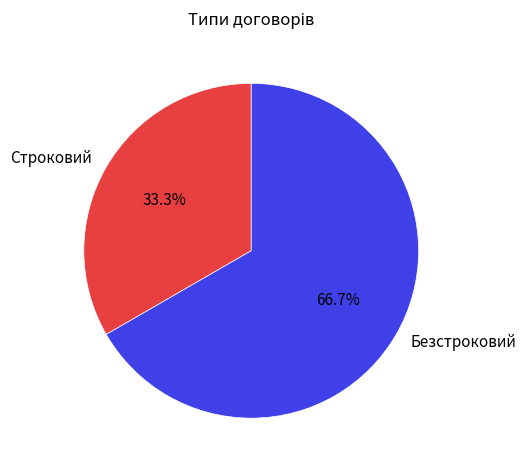

Combined, what portion of the pie is Безстроковий and Строковий?

100.0%